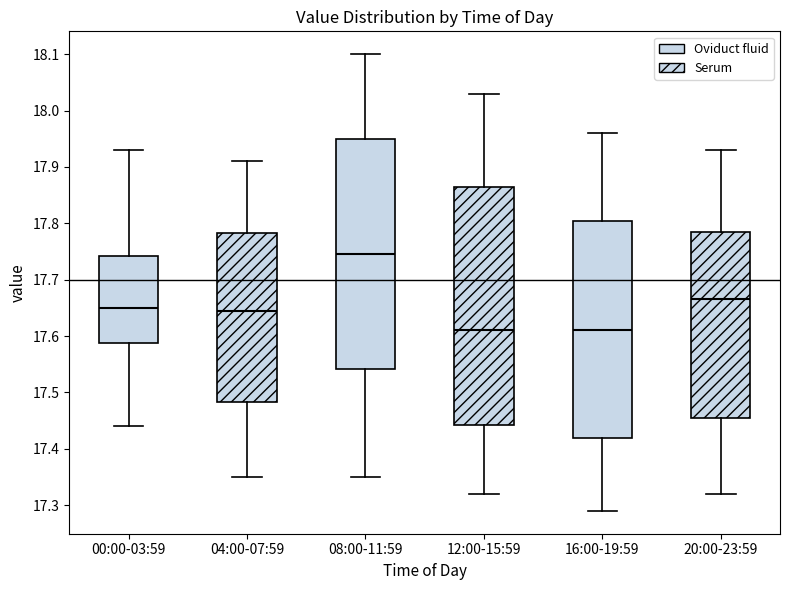

Which box is the tallest, from its lower edge to its upper edge?

12:00-15:59